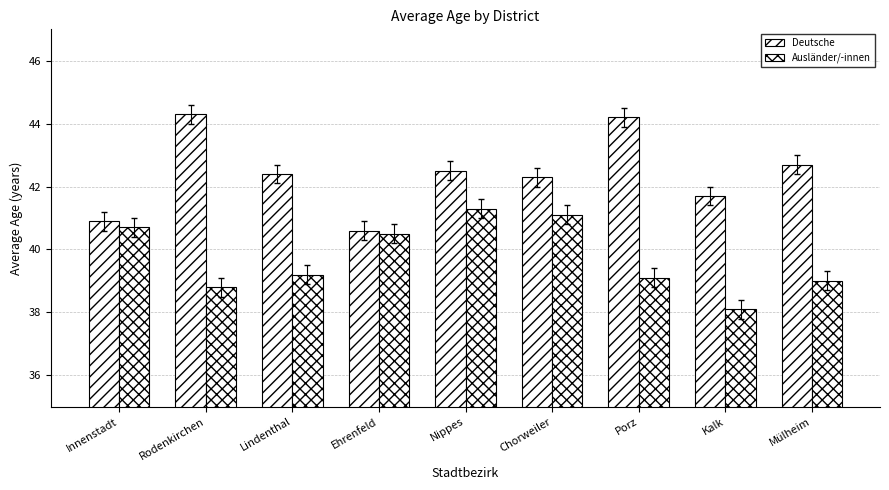

Between Porz and Kalk, which series saw the biggest shift?

Deutsche